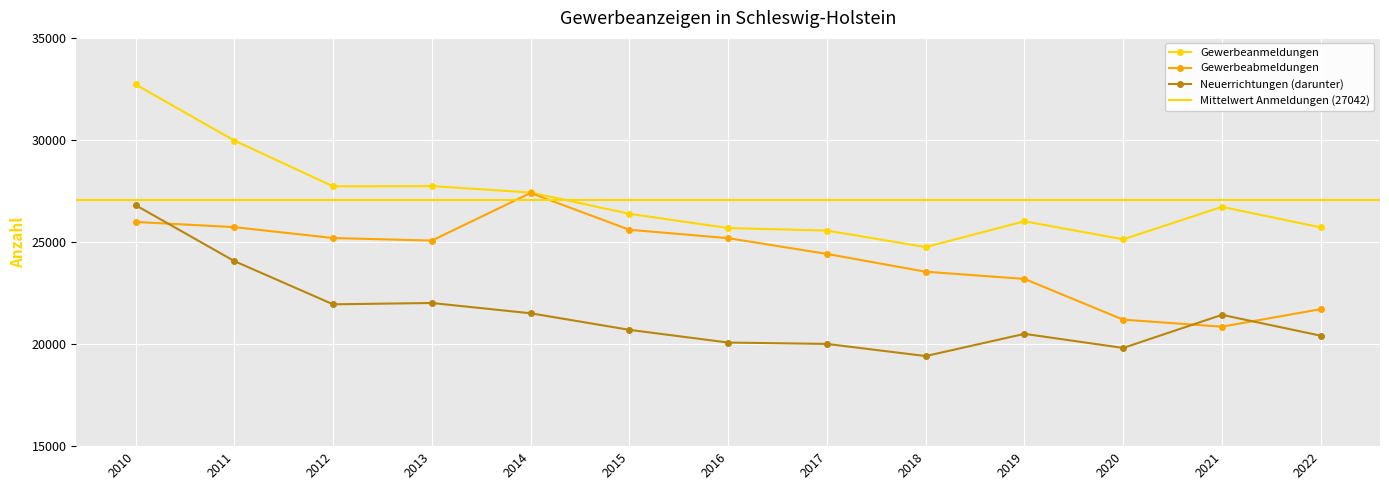

What is the sum of the Gewerbeanmeldungen values at 2015 and 2019?

52398